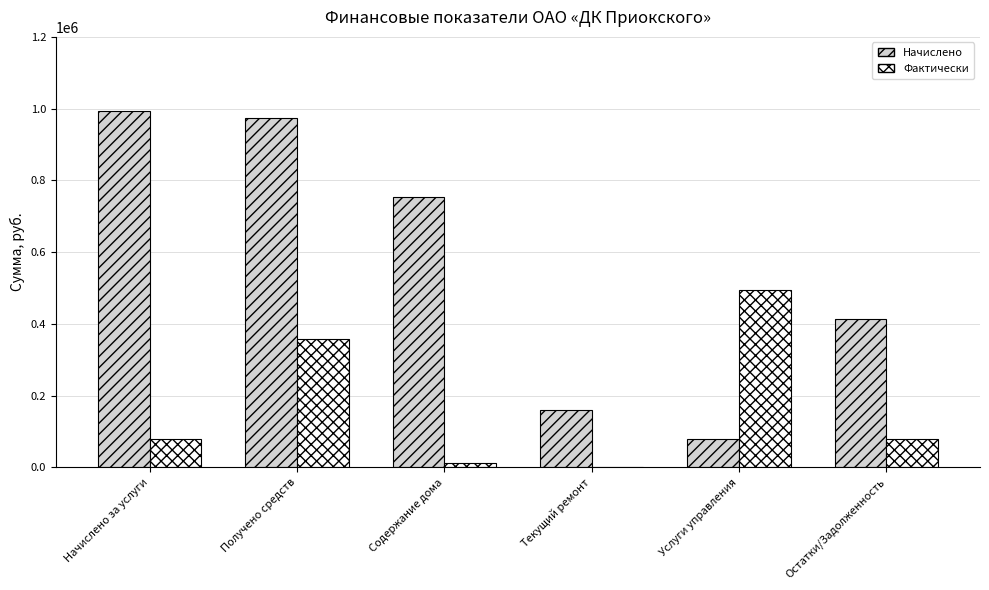

What is the sum of the Начислено values at Остатки/Задолженность and Услуги управления?

492461.0